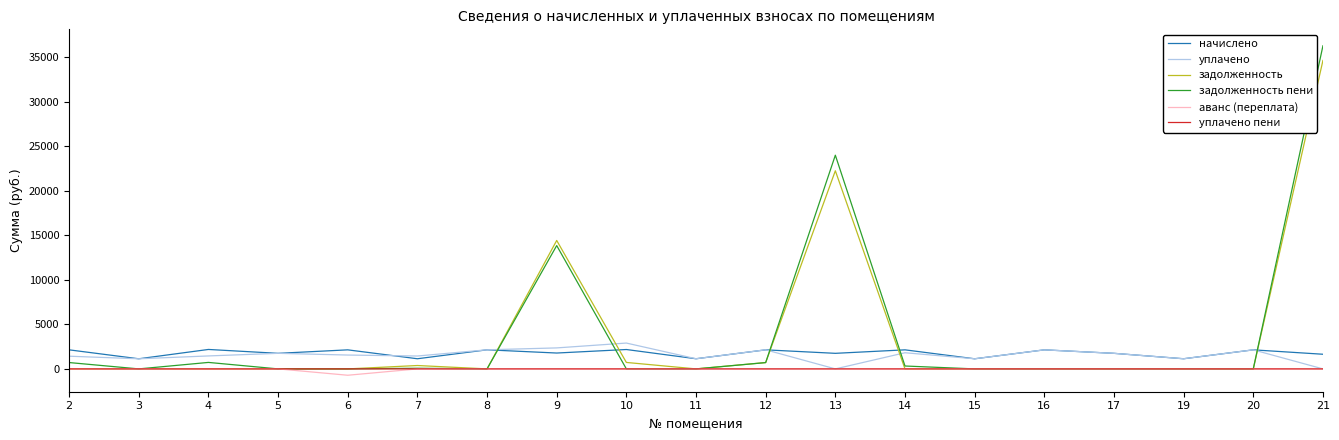

The value of задолженность пени at 9 is 23822.5. True or false?

False